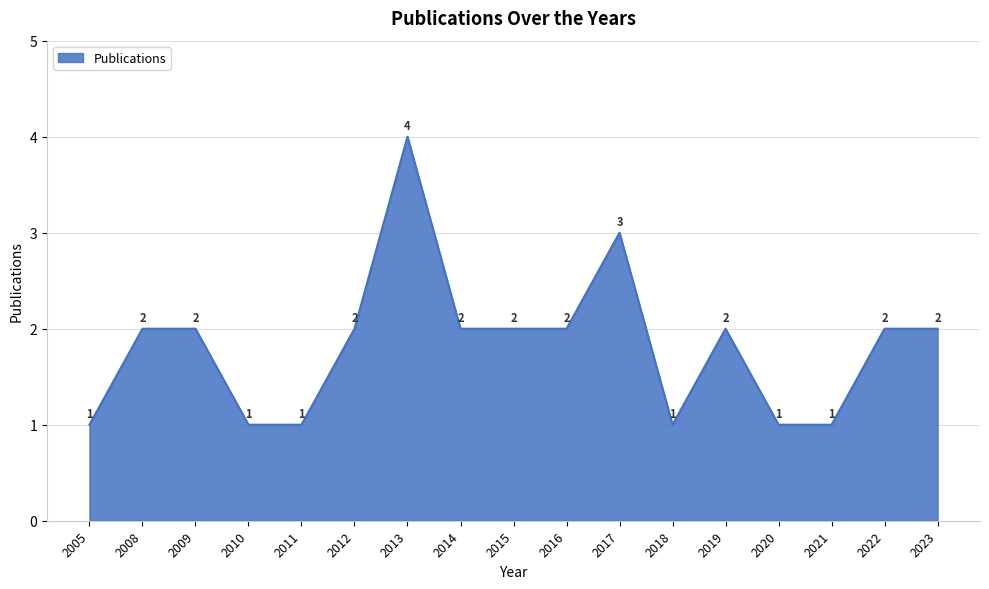

Count the values in the range 1 to 2.

15